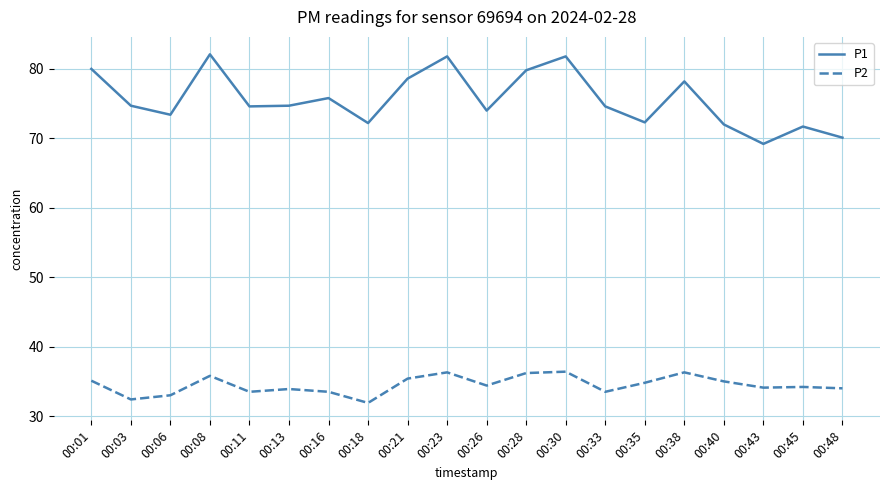

What is the sum of the P2 values at 00:28 and 00:16?

69.7